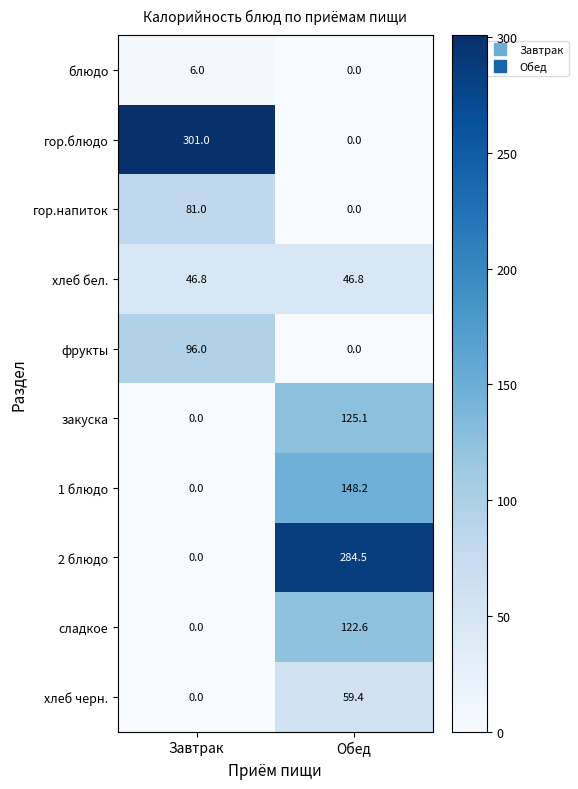

What is the sum of all фрукты values?

96.0